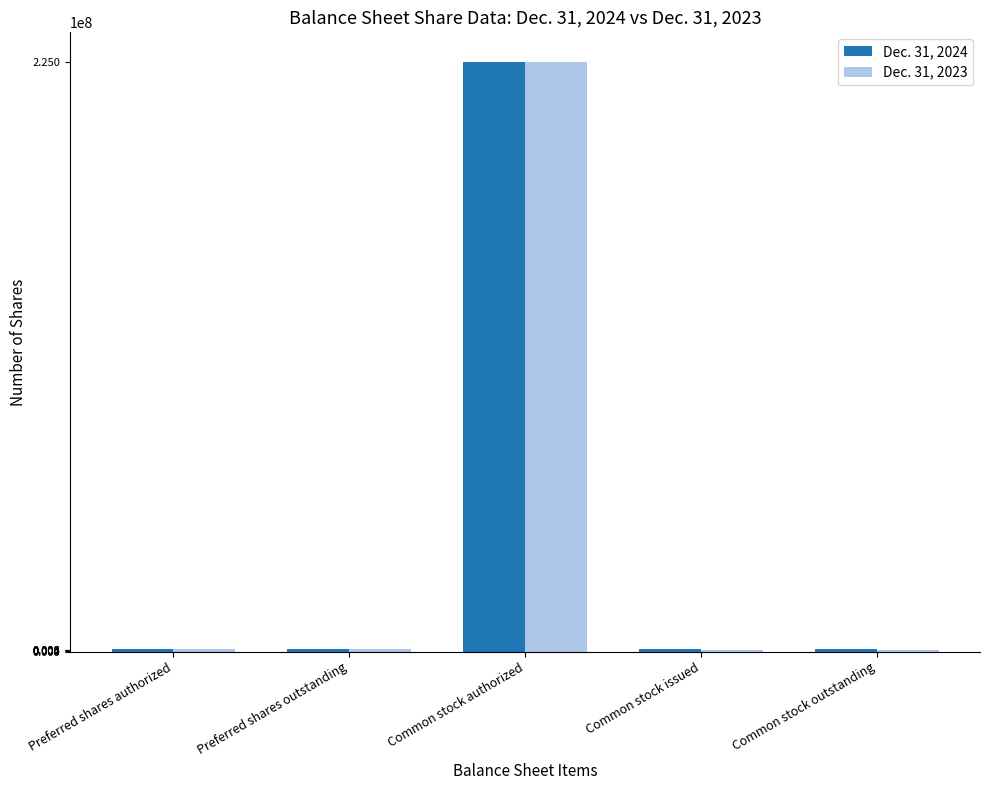

What are all the series names shown in the legend?

Dec. 31, 2024, Dec. 31, 2023